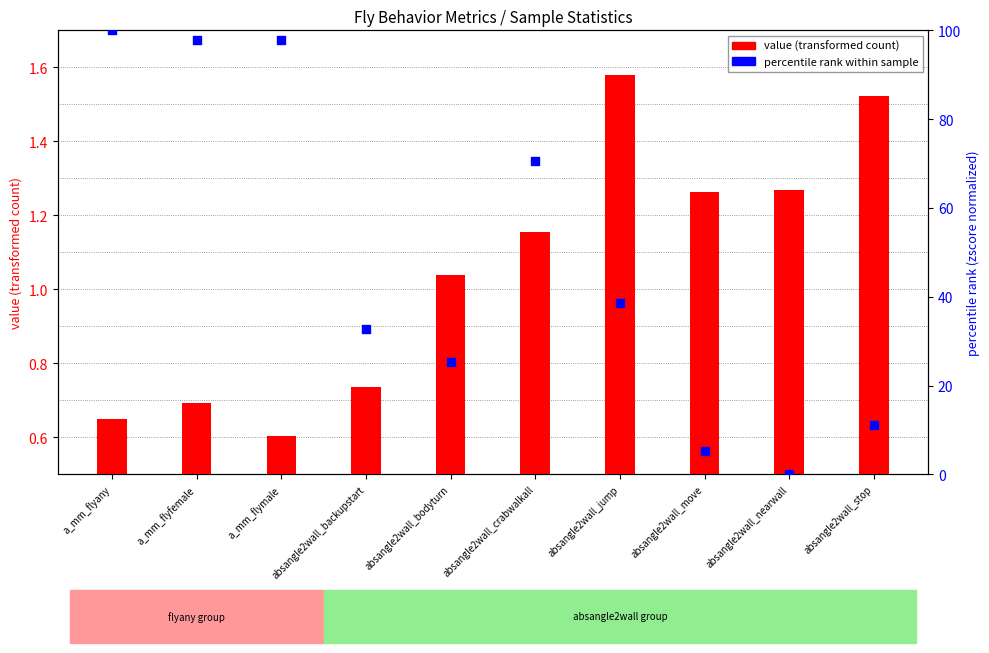

Which series reaches the minimum Y coordinate?

percentile rank within sample